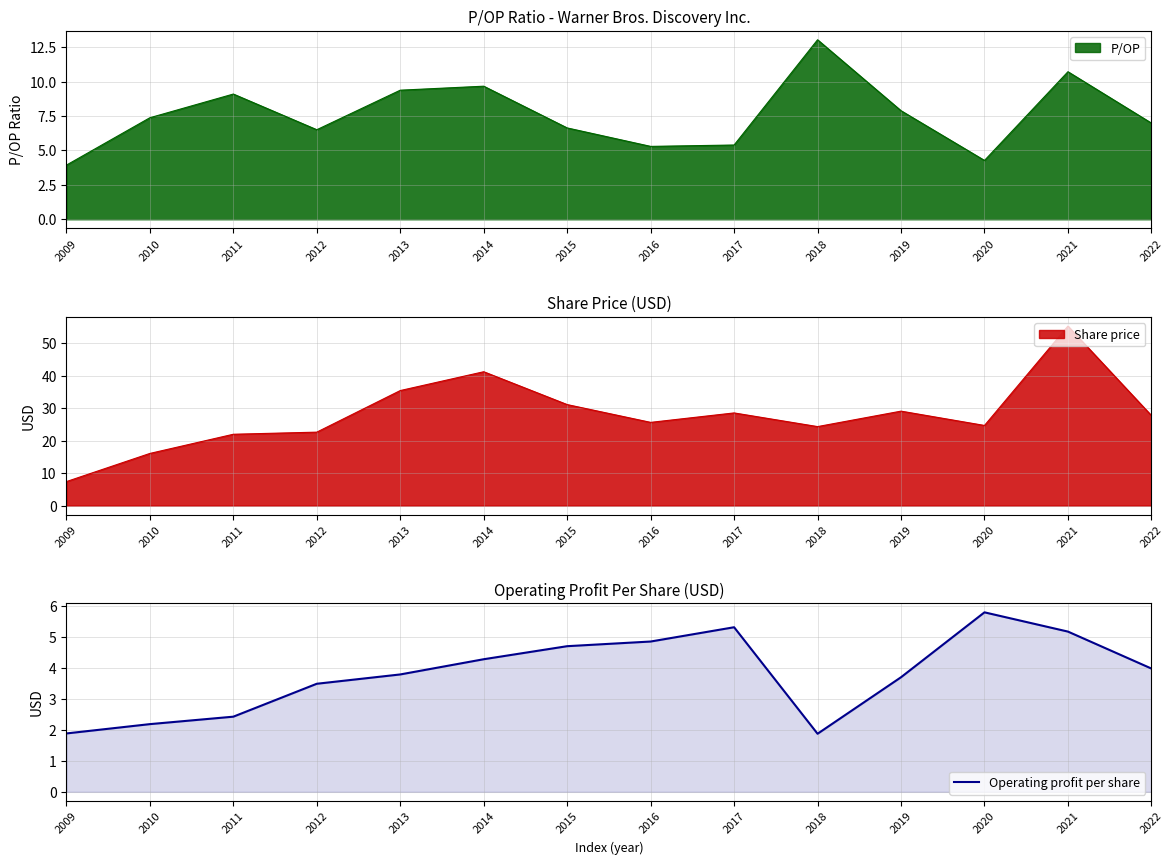

What is the highest value of the Operating profit per share series?

5.8